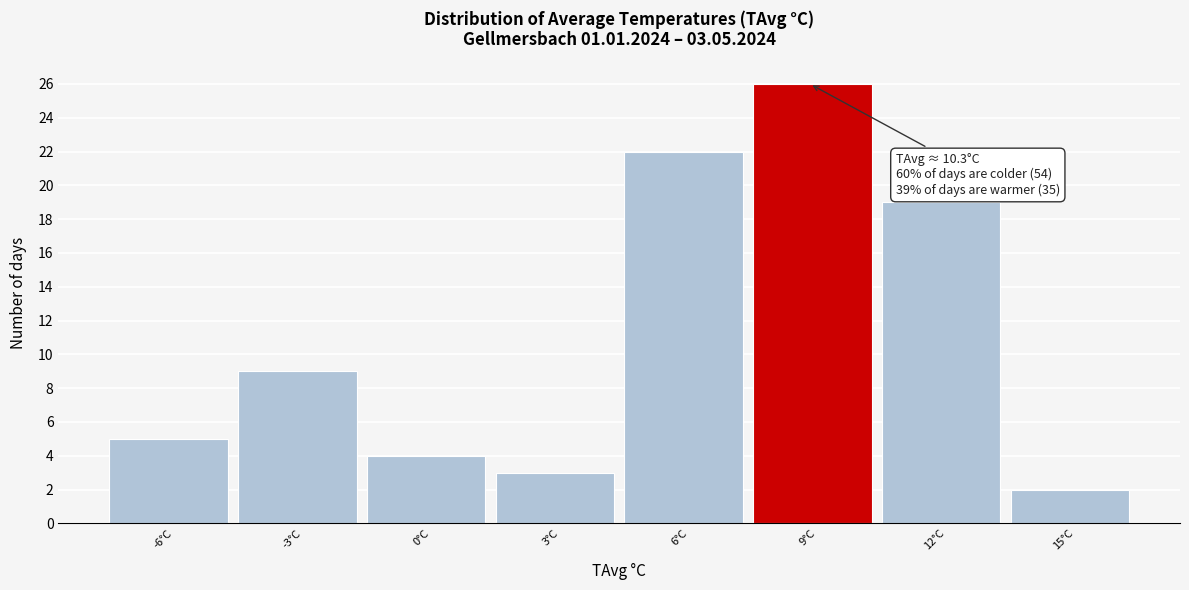

Reading left to right, extract all data points from this chart.

-6°C=5	-3°C=9	0°C=4	3°C=3	6°C=22	9°C=26	12°C=19	15°C=2